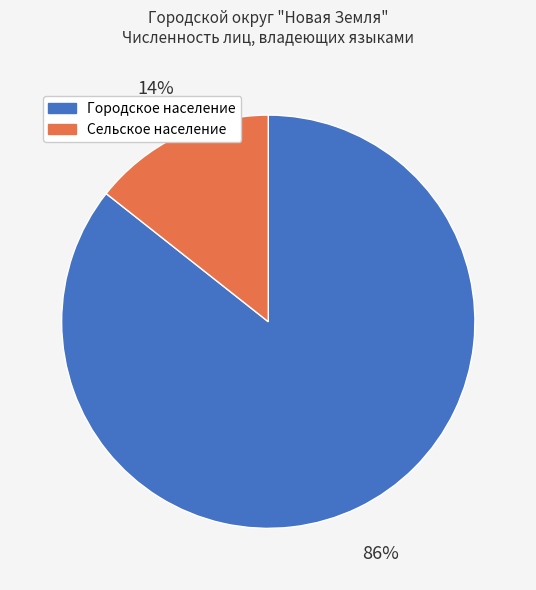

Rank the categories by value from lowest to highest.

Сельское население, Городское население